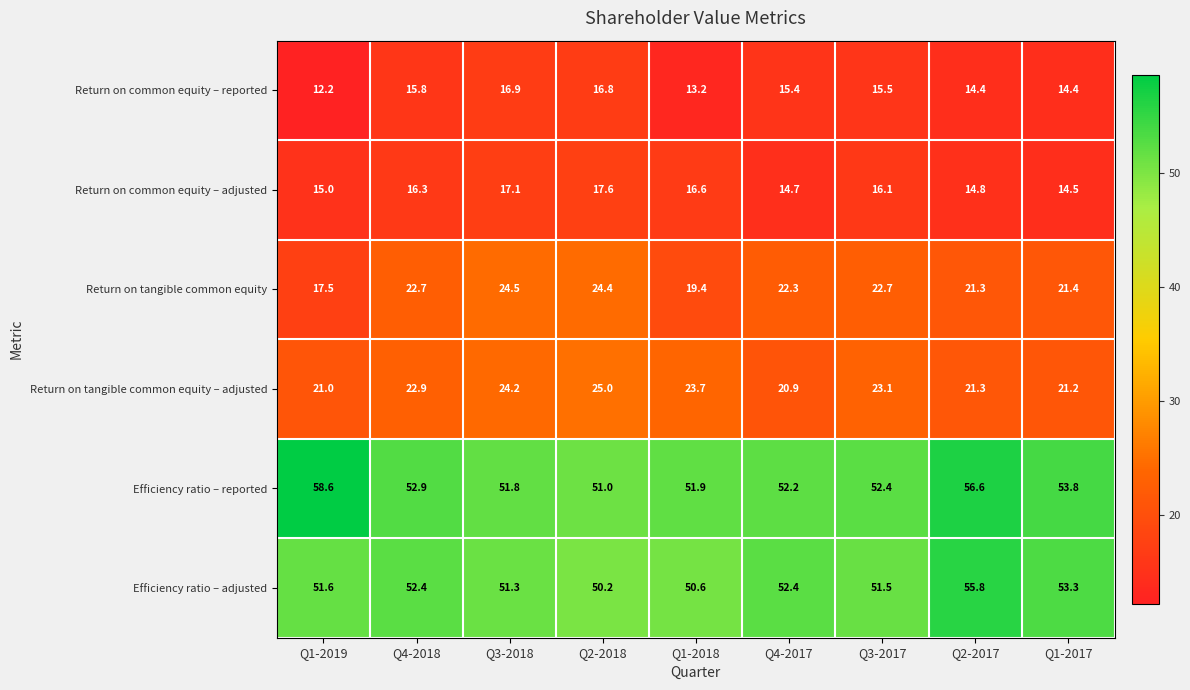

At which label does Return on common equity – adjusted first exceed 16?

Q4-2018